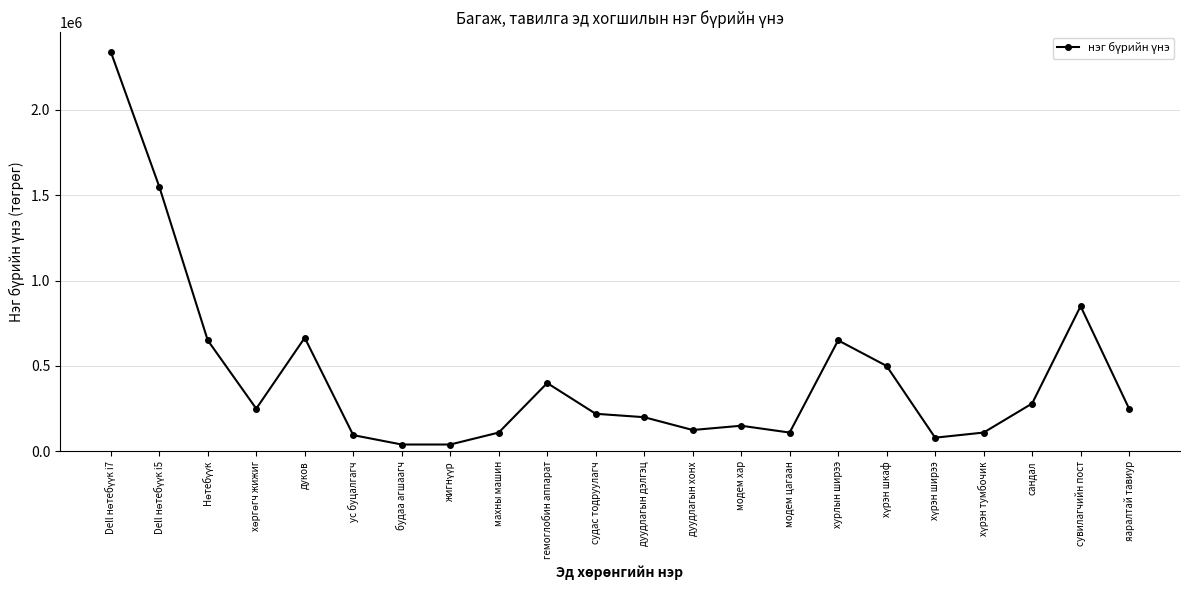

Where is the data nearest to the value 1189950?

сувилагчийн пост